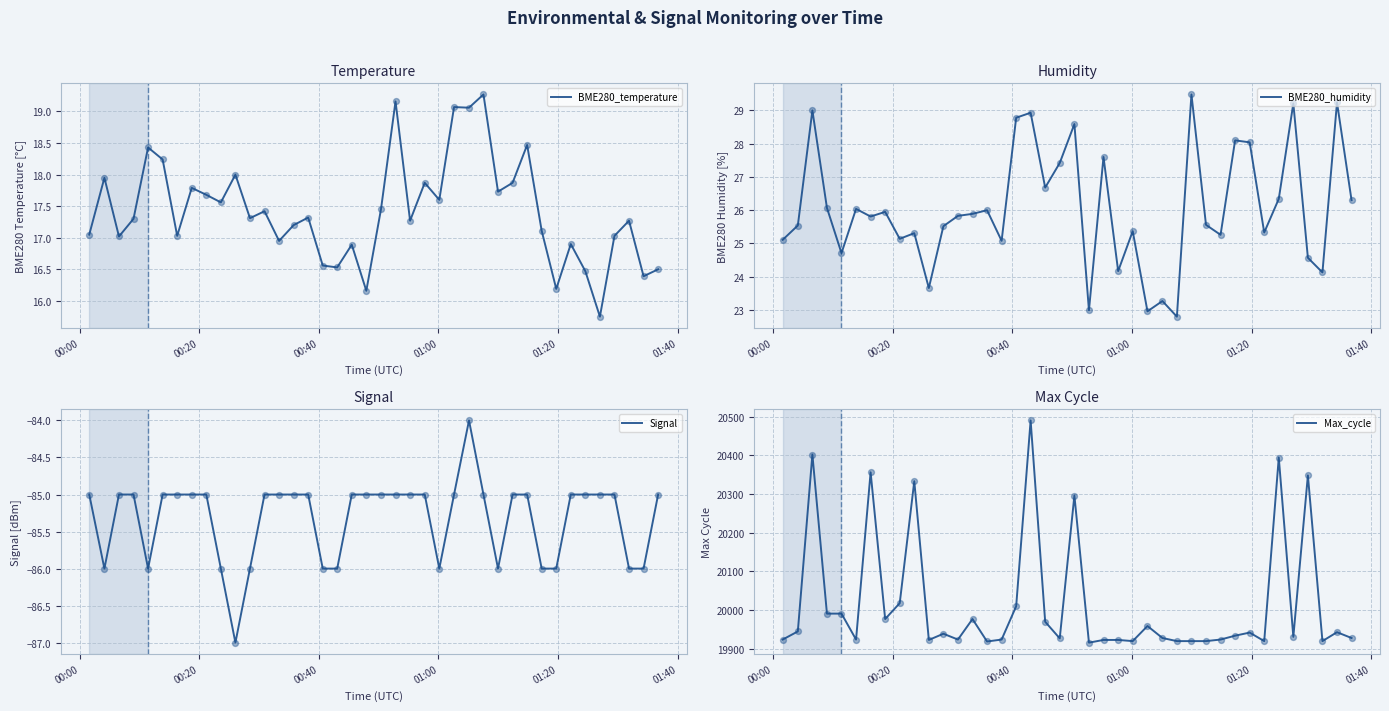

At how many categories does at least one series exceed 20181?

7